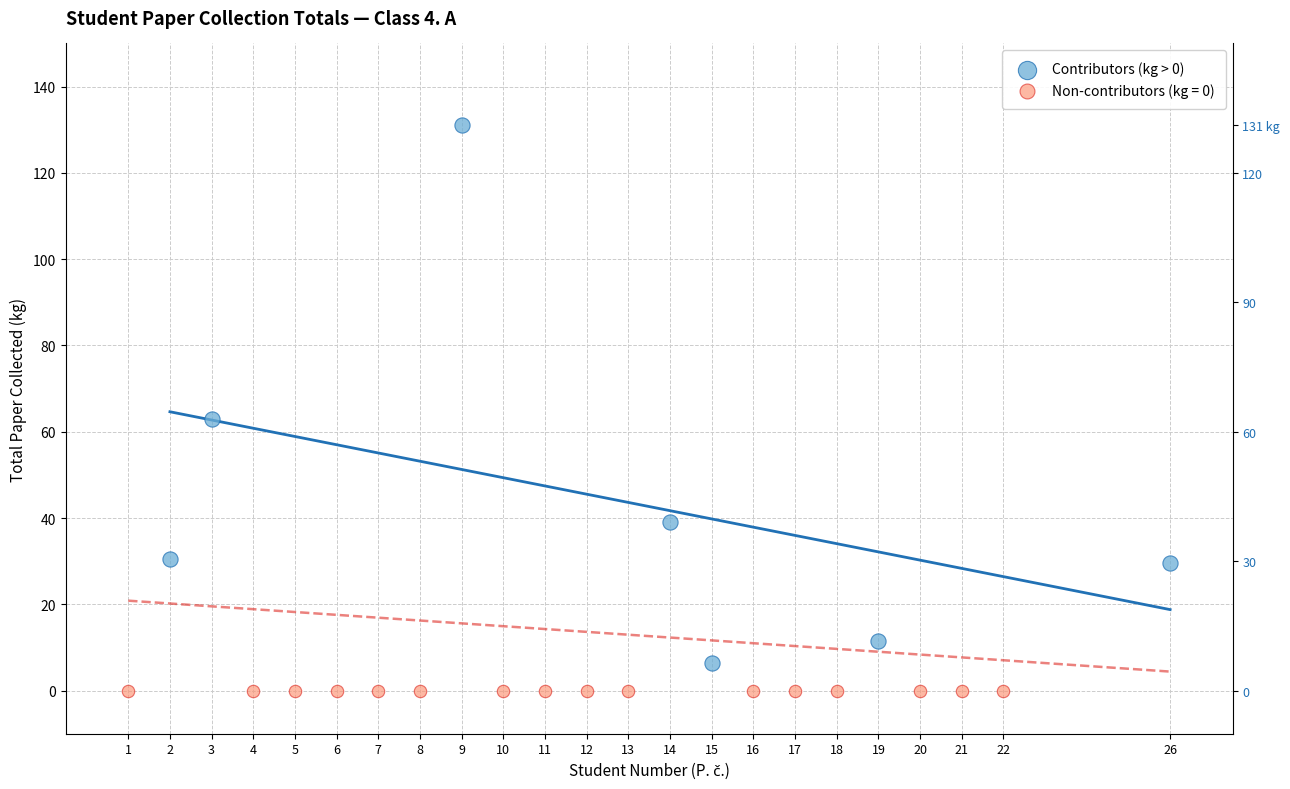

Which series reaches the maximum Y coordinate?

Contributors (kg > 0)